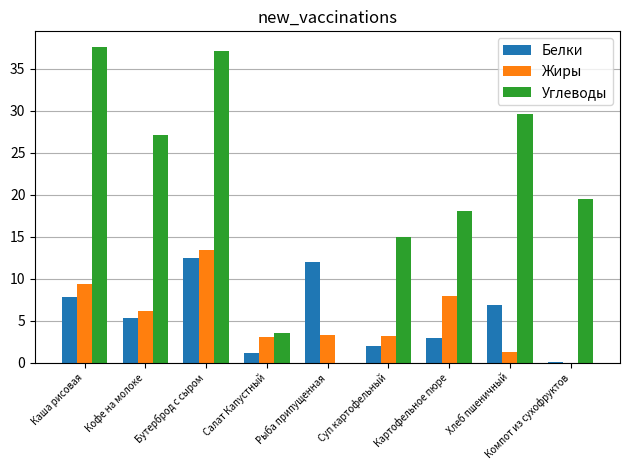

Which series changed the most between Рыба припущенная and Компот из сухофруктов?

Углеводы